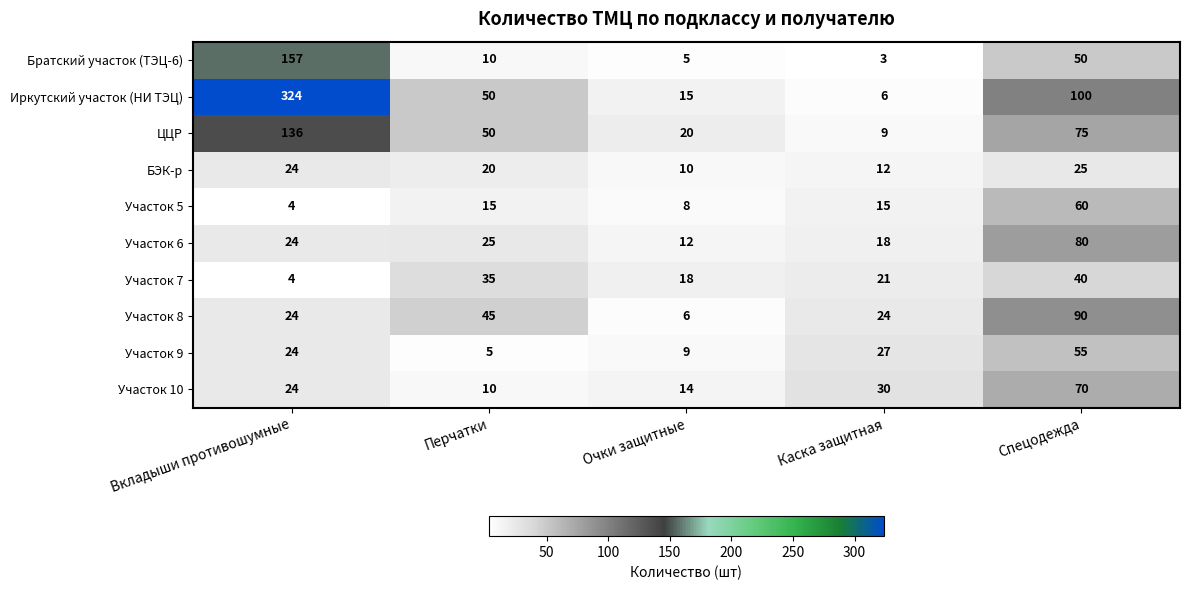

What is the difference between the highest and lowest values at Спецодежда?

75